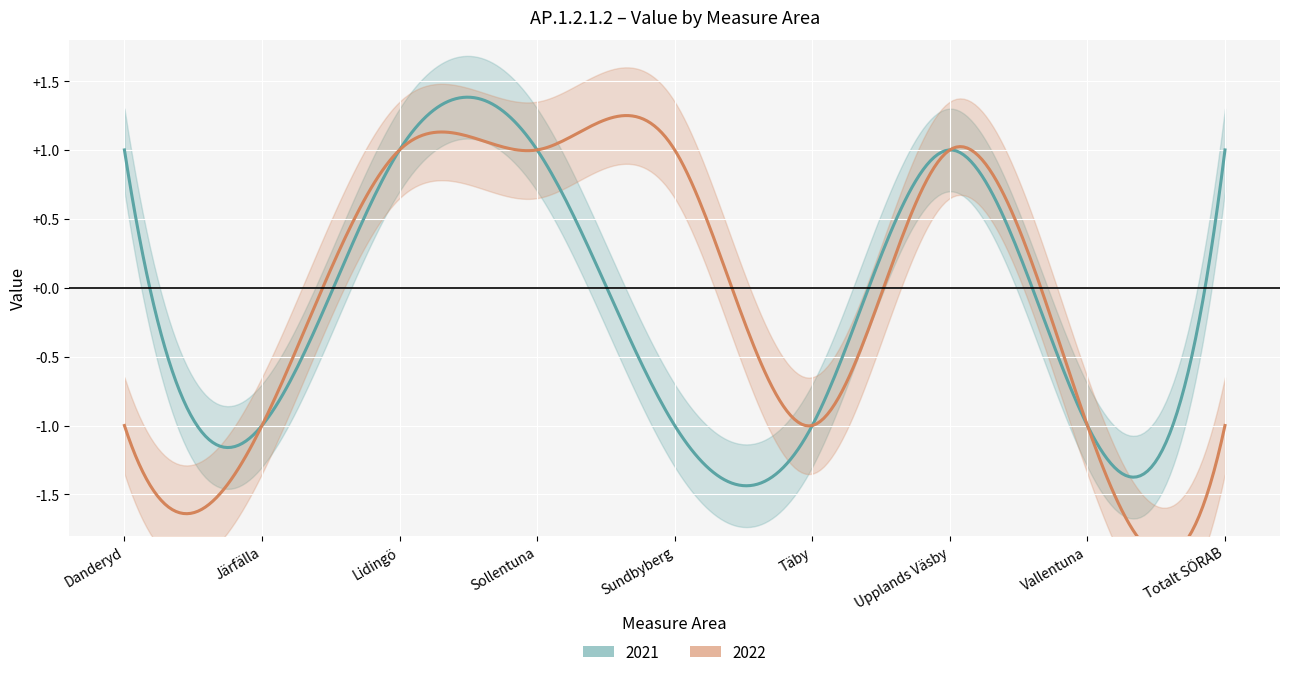

At which category is the sum across all series the highest?

Lidingö